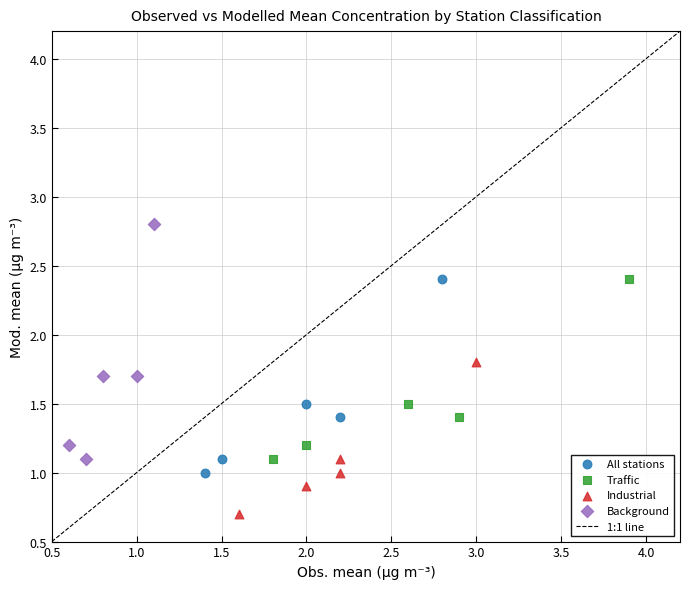

Which series has the largest Y range (max minus min)?

Background